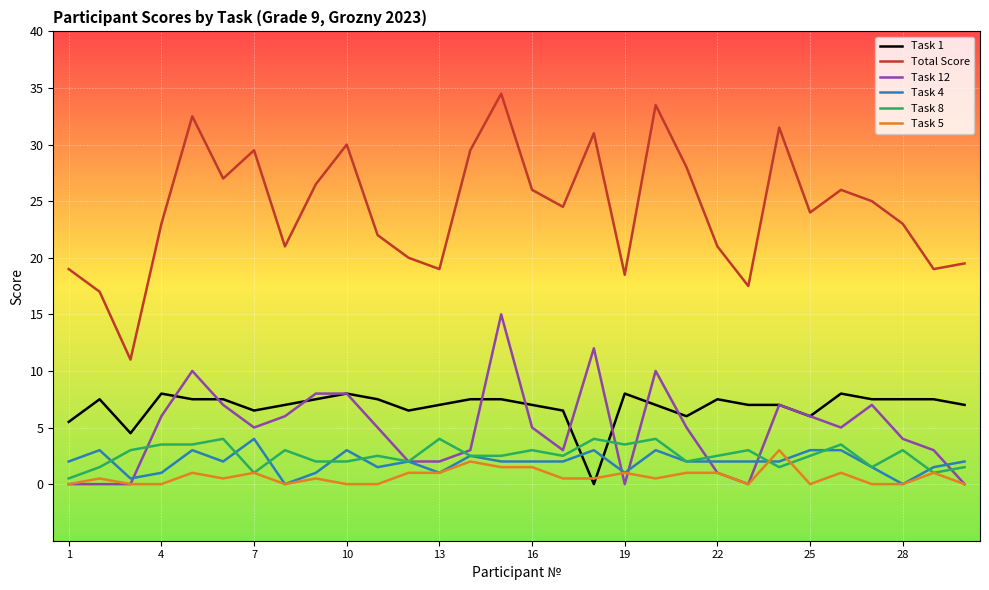

Which series has the largest total across all categories?

Total Score